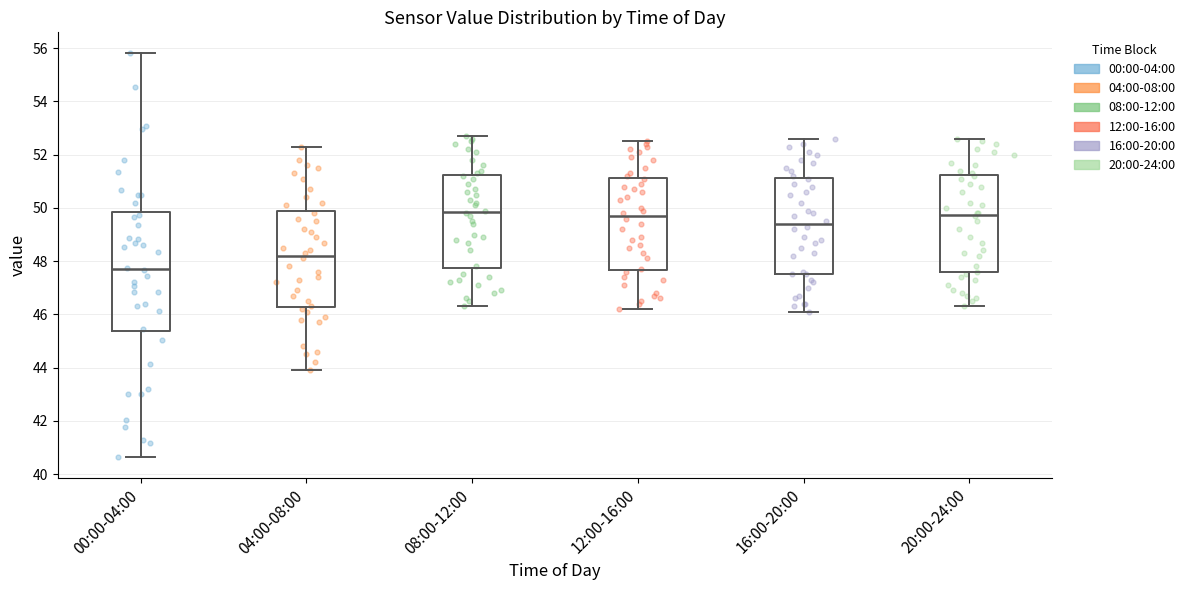

Which box has the lowest median line?

00:00-04:00